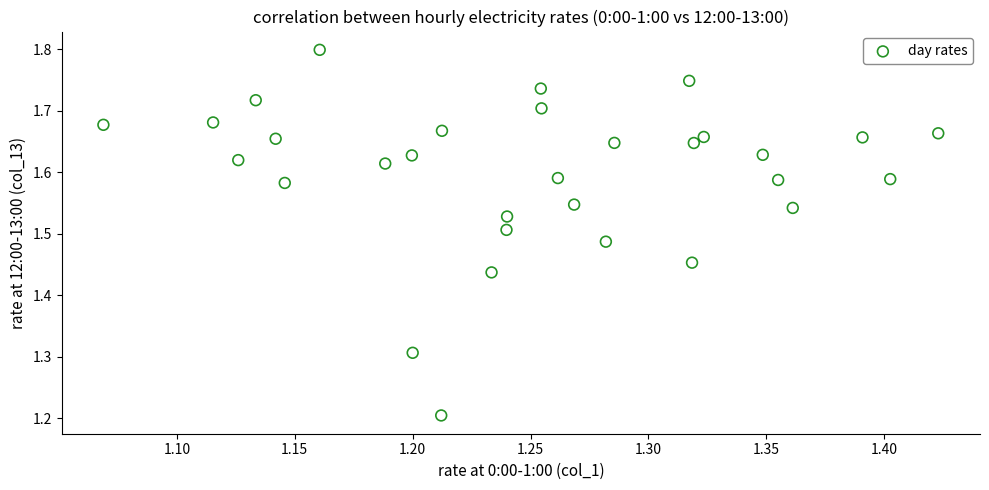

What Y value in the scatter plot is closest to 1?

1.2